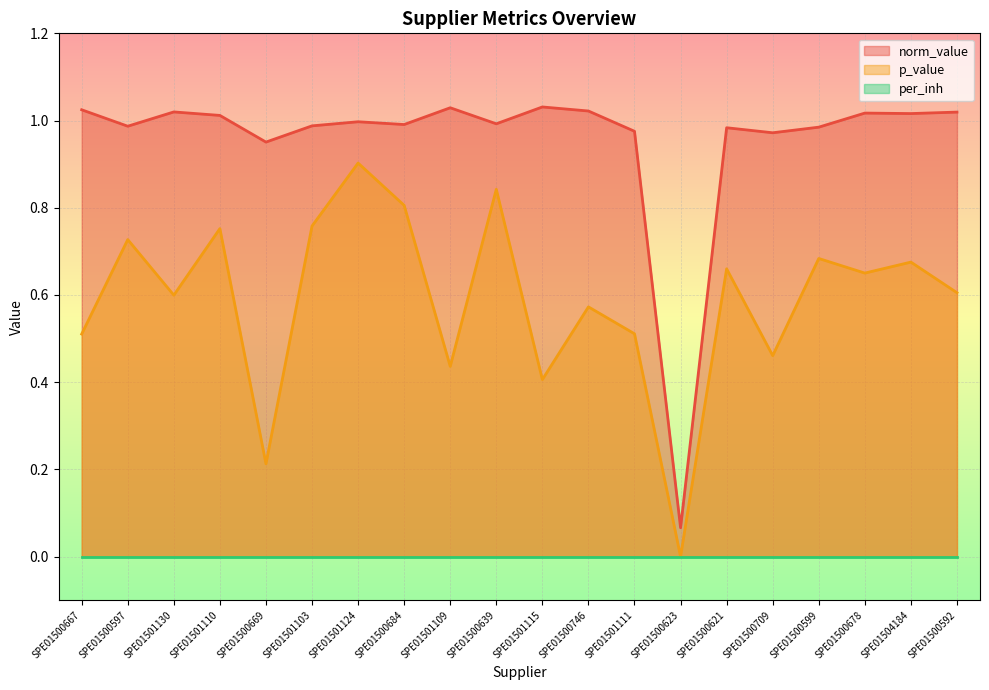

At which label does norm_value reach its minimum?

SPE01500623